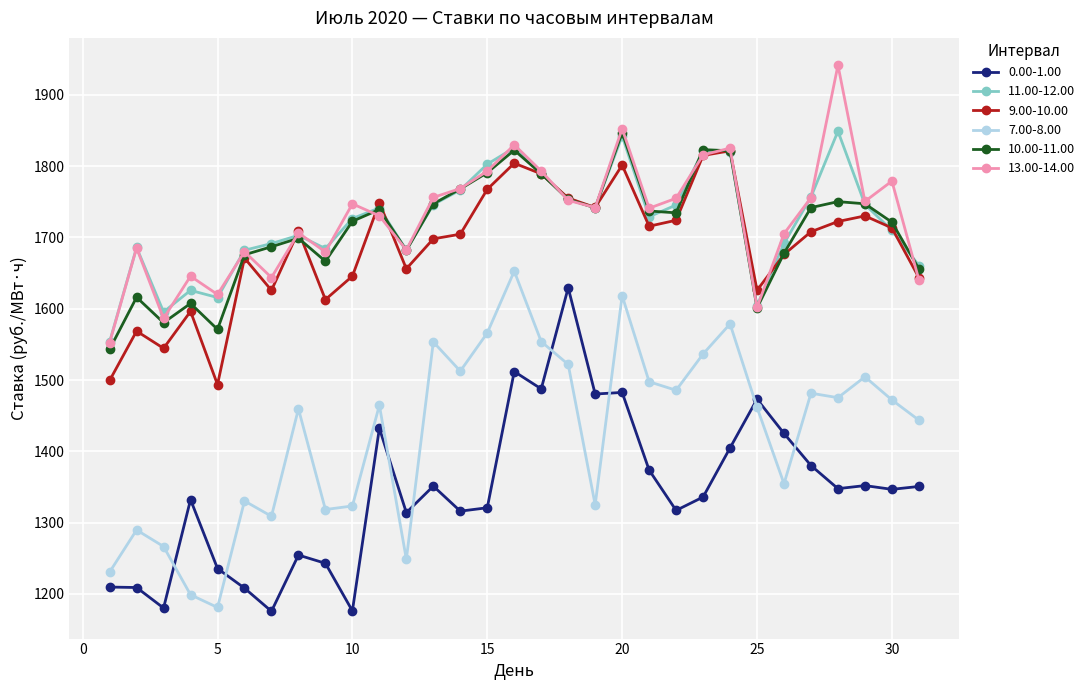

What is the average value of the 7.00-8.00 series?

1426.3